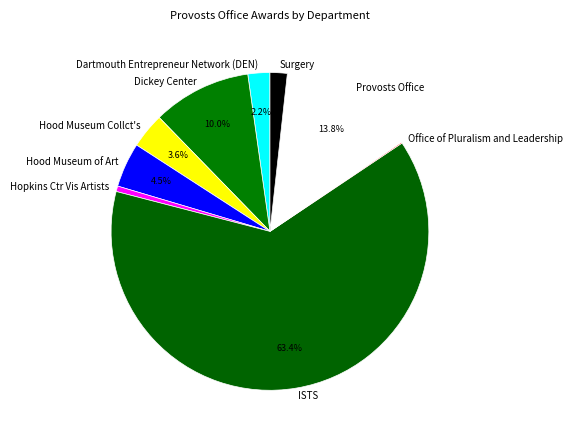

True or false: Surgery accounts for 8% of the total.

False